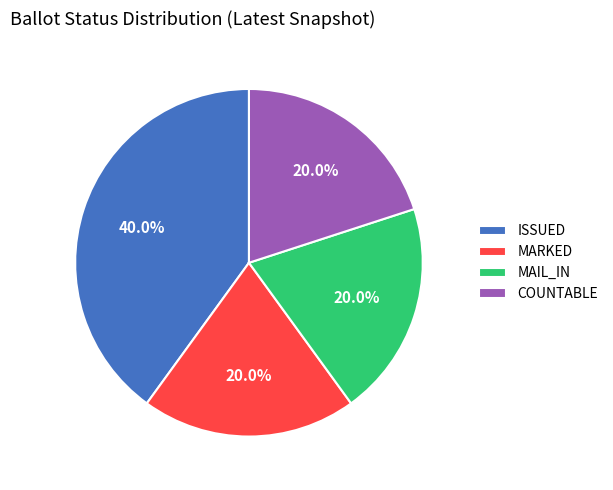

Does COUNTABLE represent more than half of the total?

No